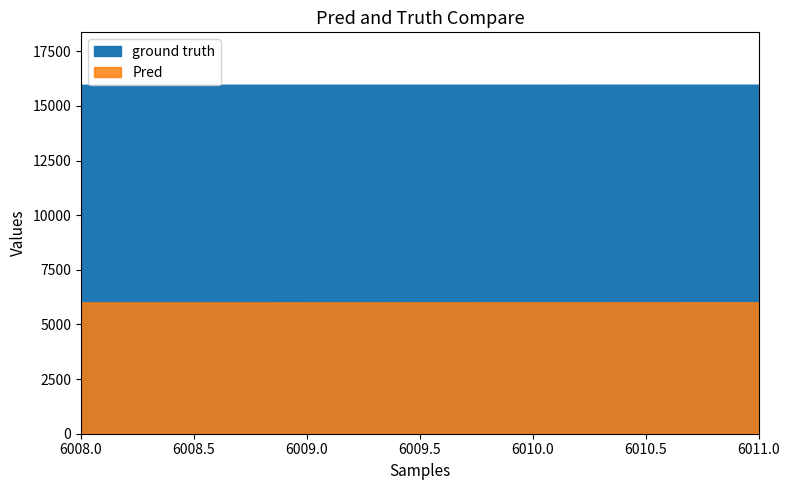

At how many categories does at least one series exceed 12976?

3